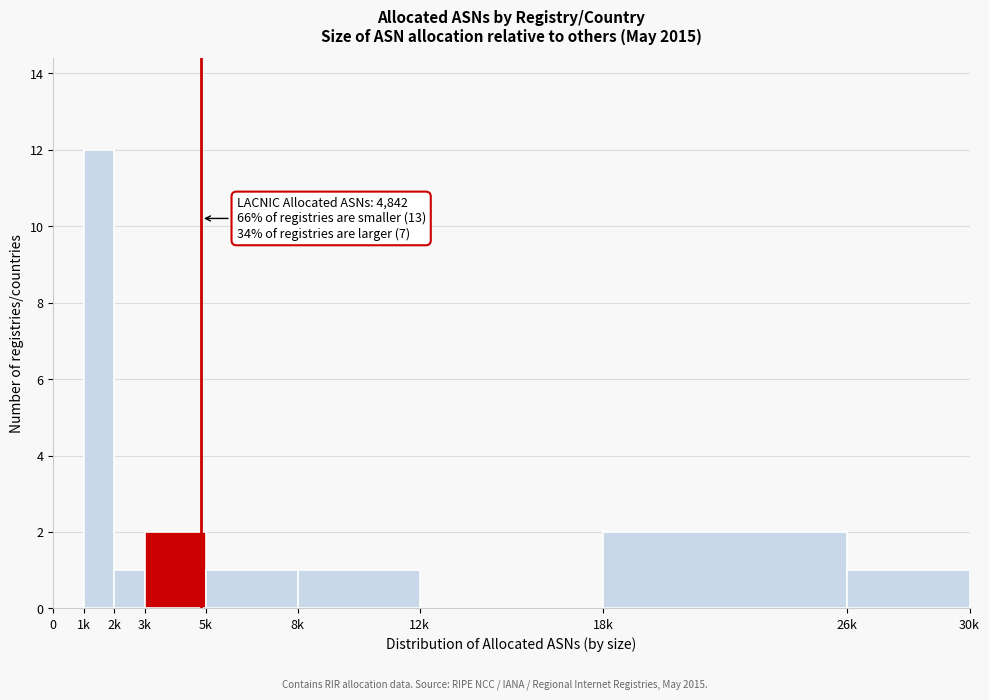

Reading left to right, list all the values displayed in this chart.

0=0	1k=12	2k=1	3k=2	5k=1	8k=1	12k=0	18k=2	26k=1